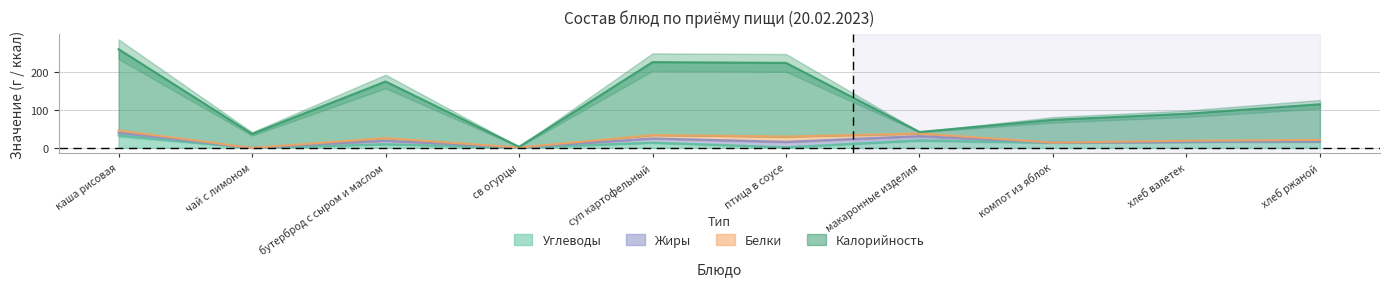

What is the approximate value of Калорийность at бутерброд с сыром и маслом, to the nearest 50?

200